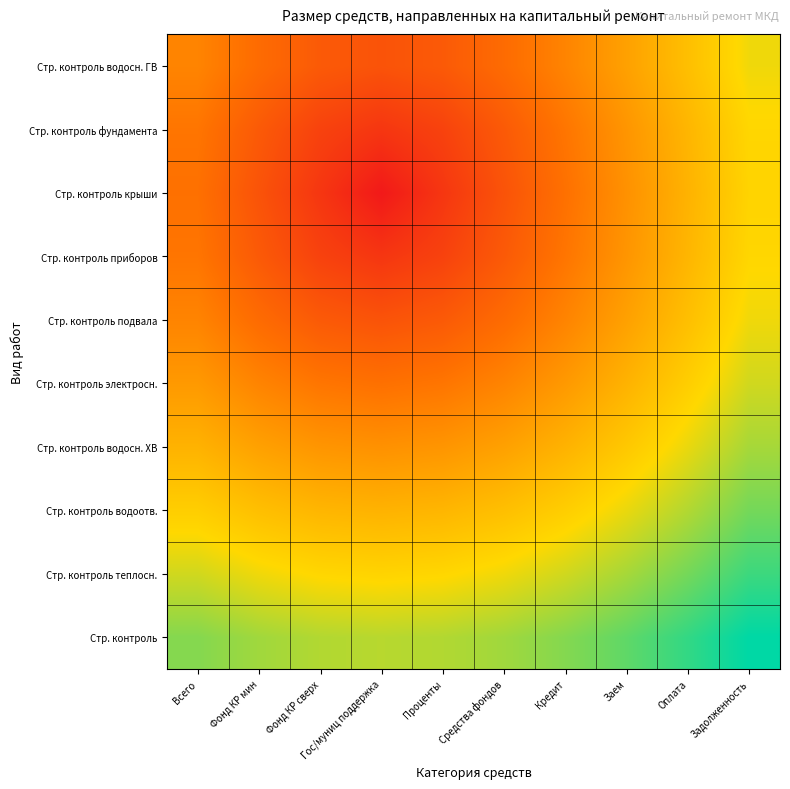

Between Кредит and Фонд КР сверх, which is larger?

Кредит